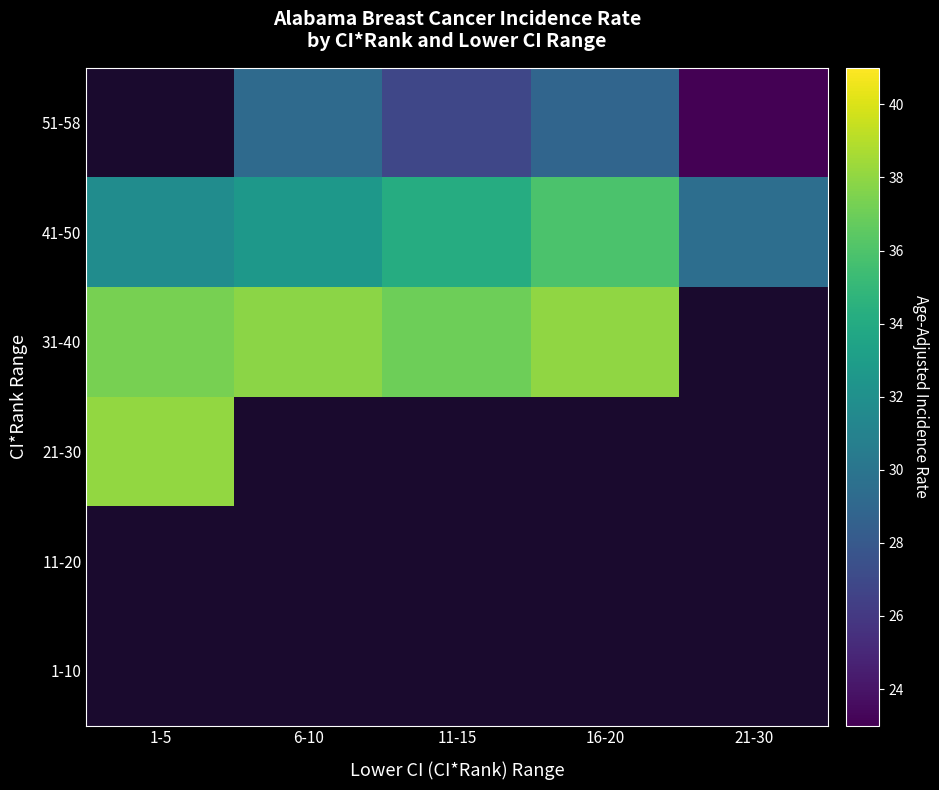

What is the spread (max minus min) of values at 21-30?

6.5